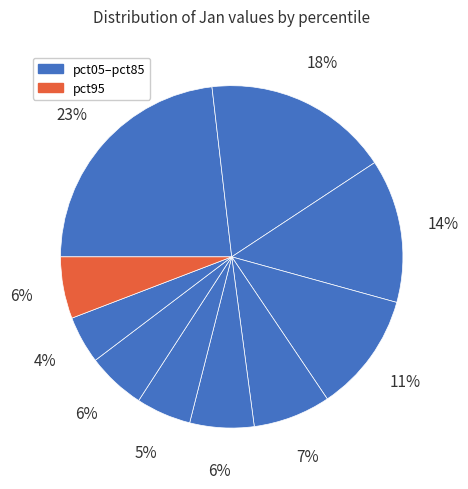

How many slices are in this pie chart?

10